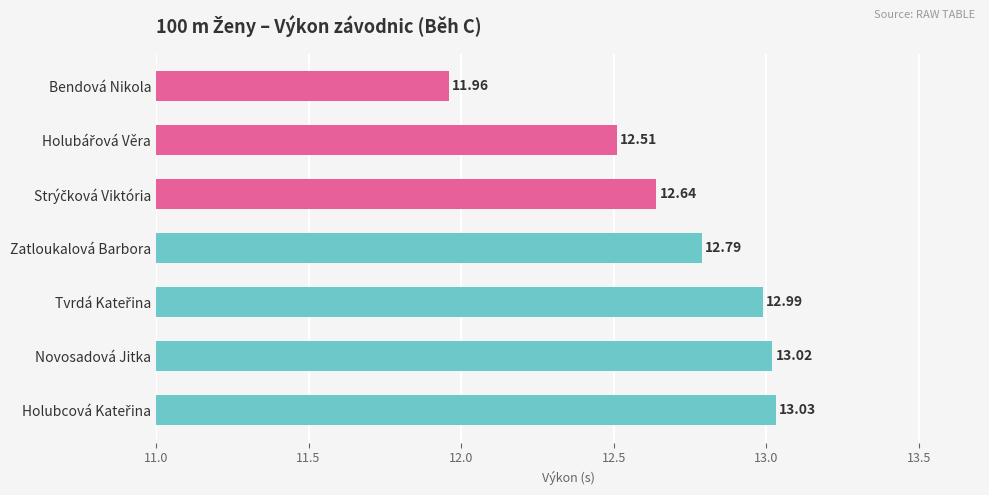

What is the ratio of the value at Bendová Nikola to the value at Novosadová Jitka?

0.9